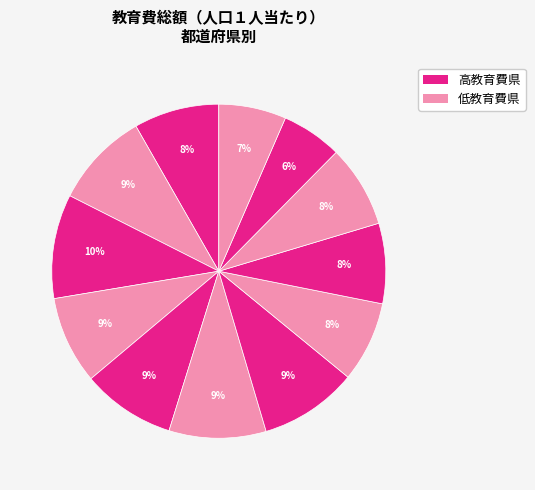

Does any single category account for the majority?

No